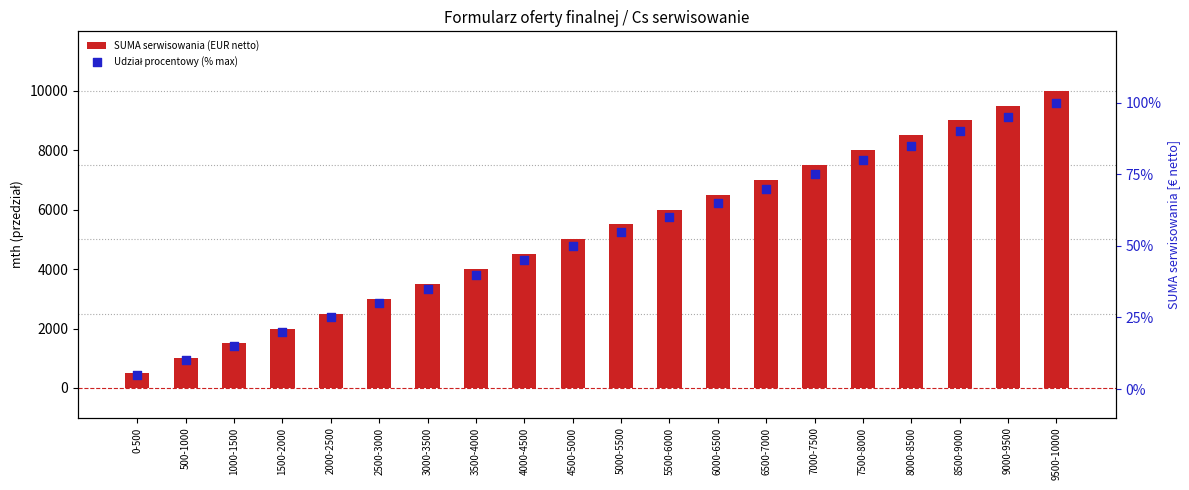

Which series has the largest total across all categories?

SUMA serwisowania (EUR netto)